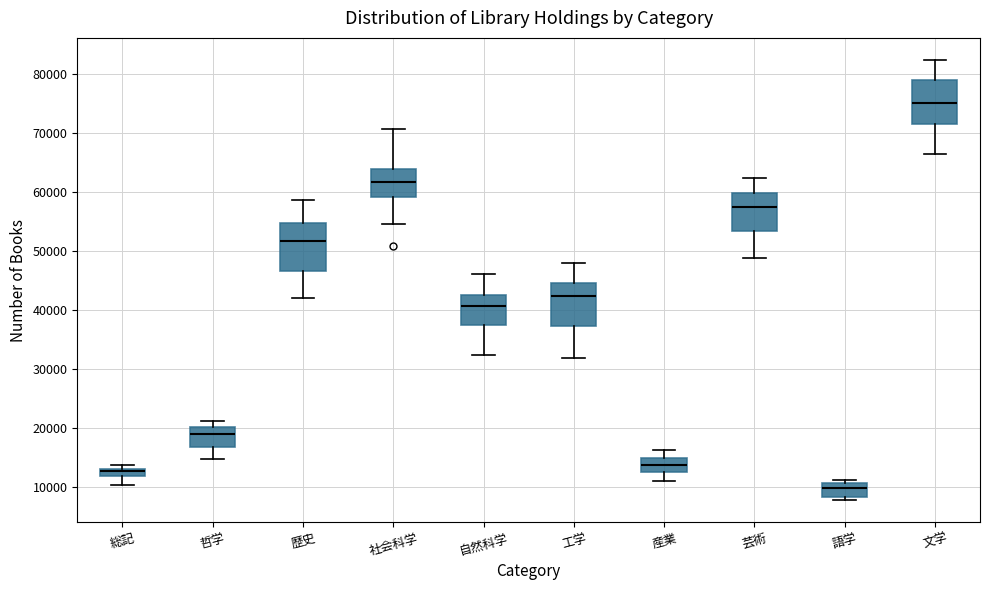

Where is the lower edge of the box for 工学 on the y-axis? The values are not printed on the chart, so give them approximately, as read against the axis.

37000